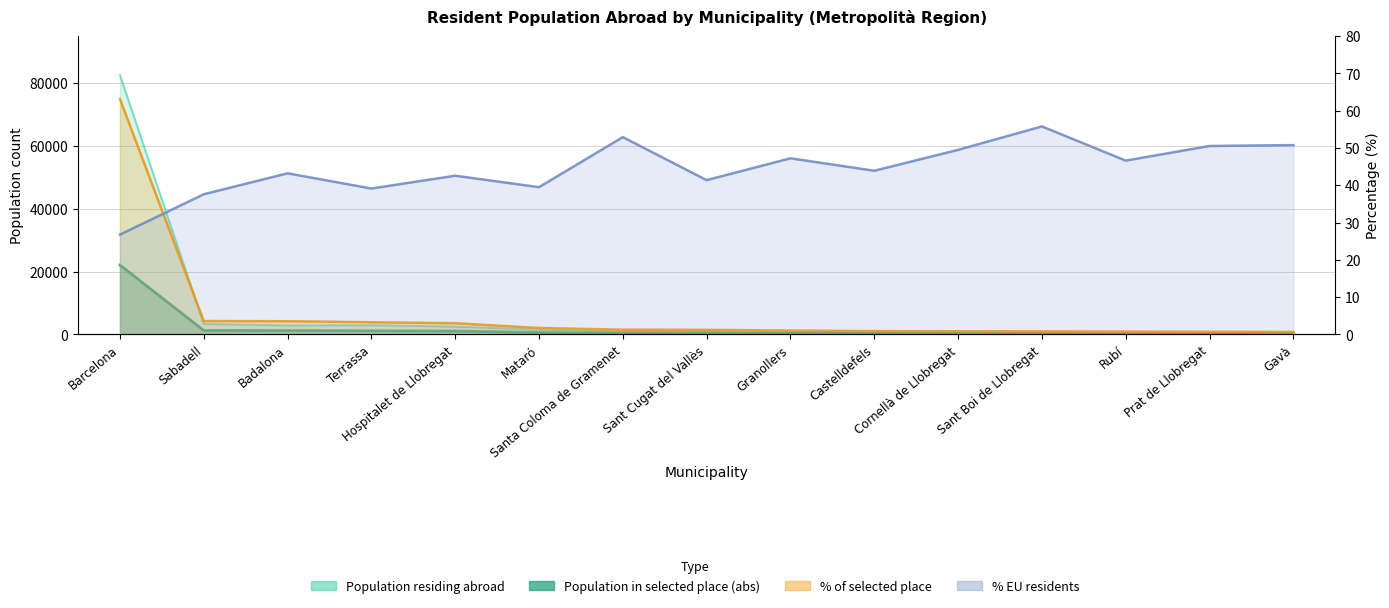

What is the total value across all series at Cornellà de Llobregat?

932.3